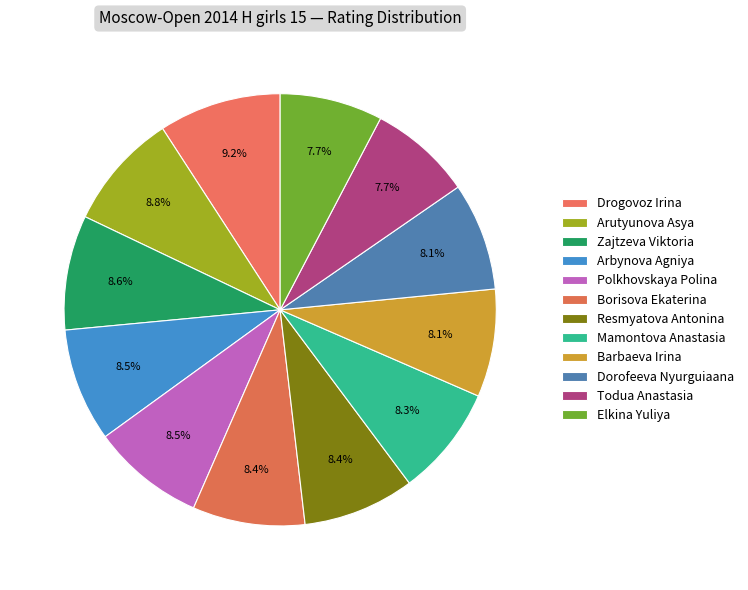

How many segments does this pie chart have?

12